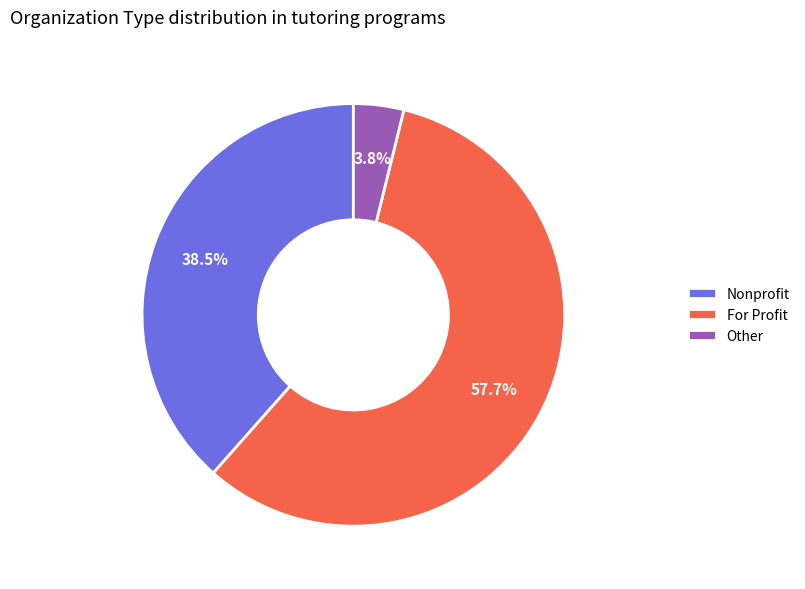

Which category accounts for the majority?

For Profit